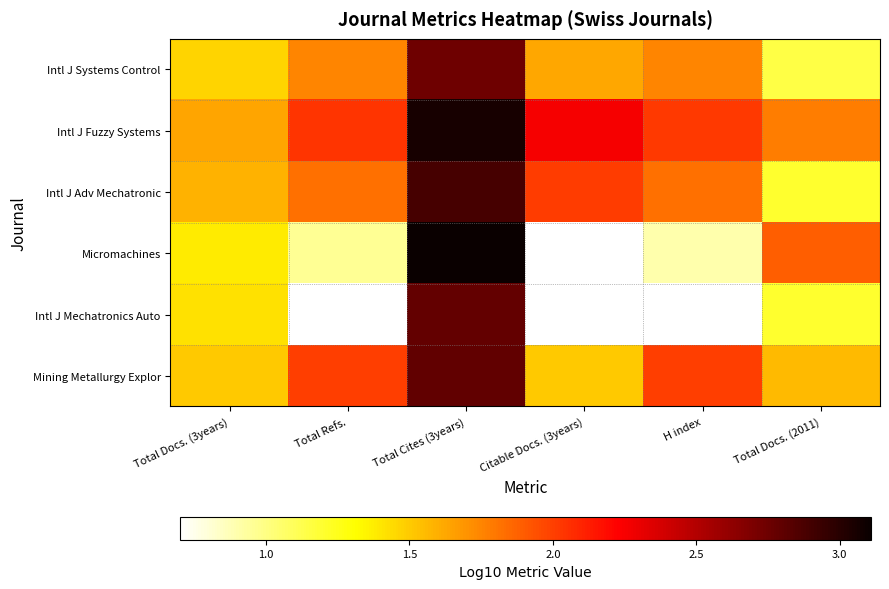

What is the minimum value for Intl J Adv Mechatronic?

1.2